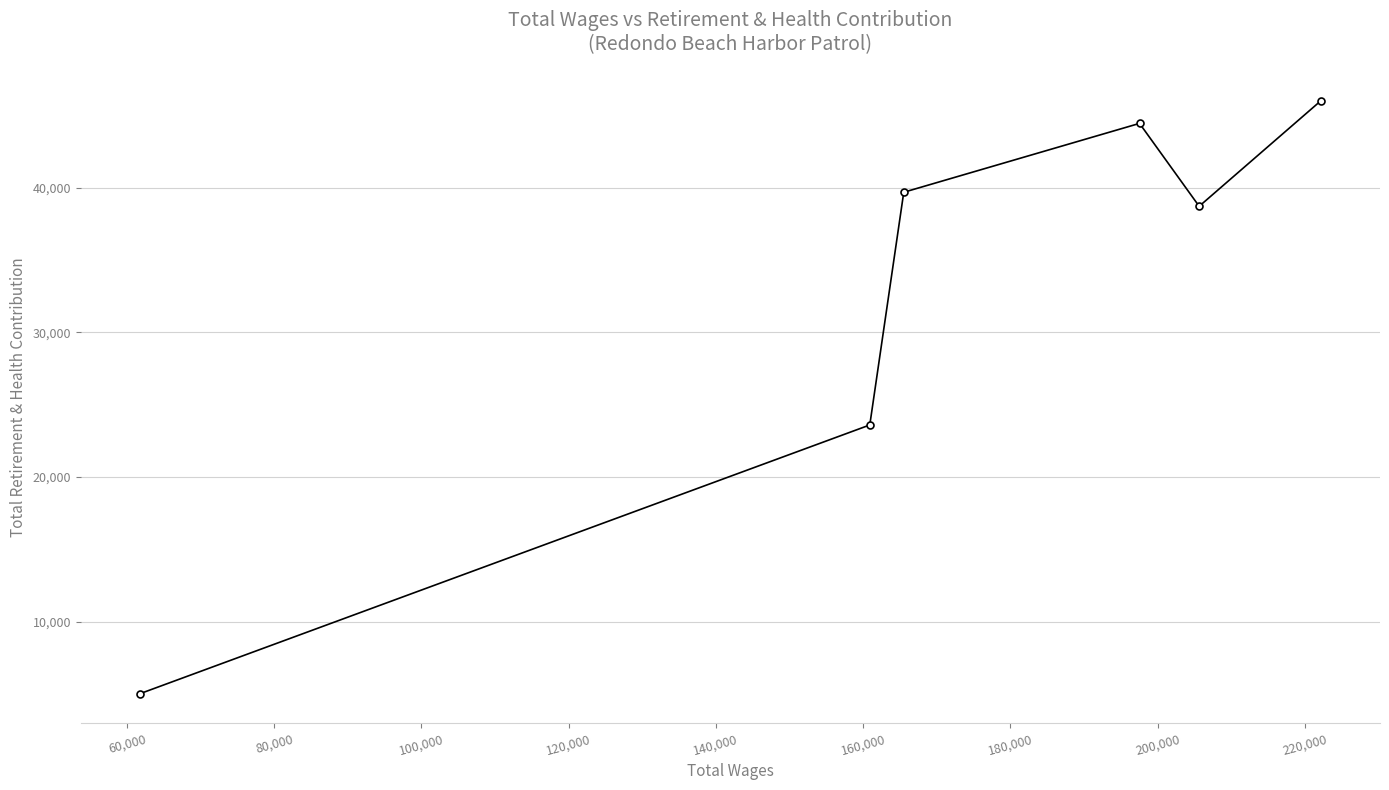

What is the value of the 3rd point from the left?

39691